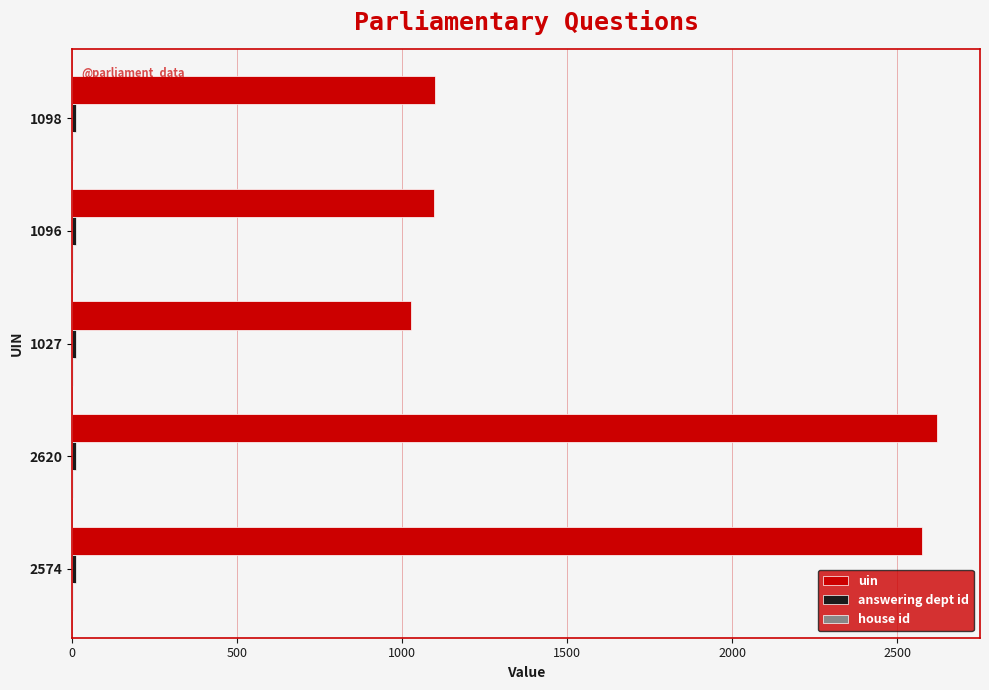

Is it true that uin equals 2574 at 2574?

True